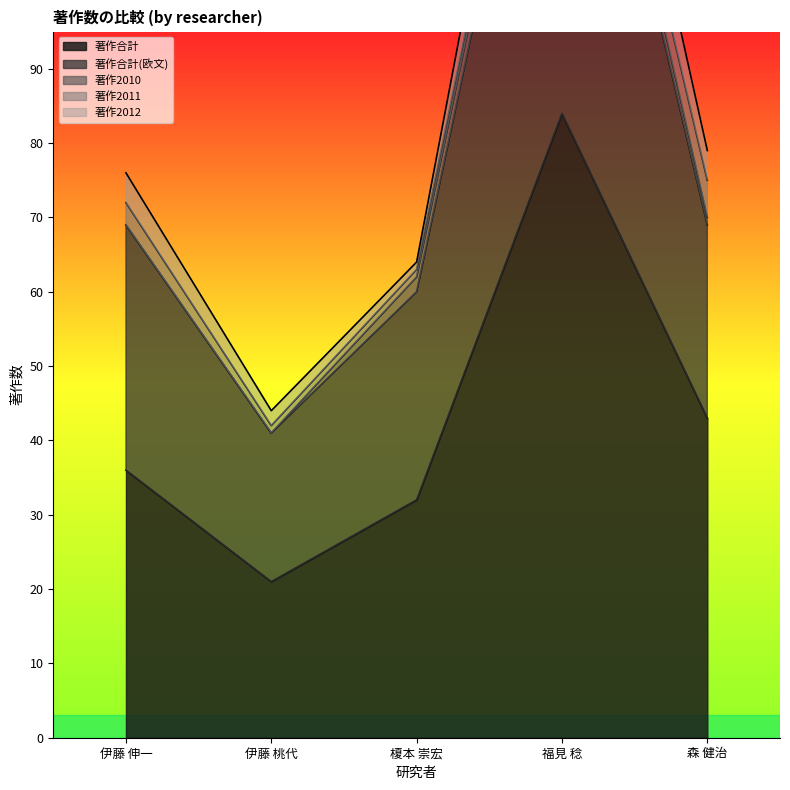

What is the sum of all 著作合計(欧文) values?

175